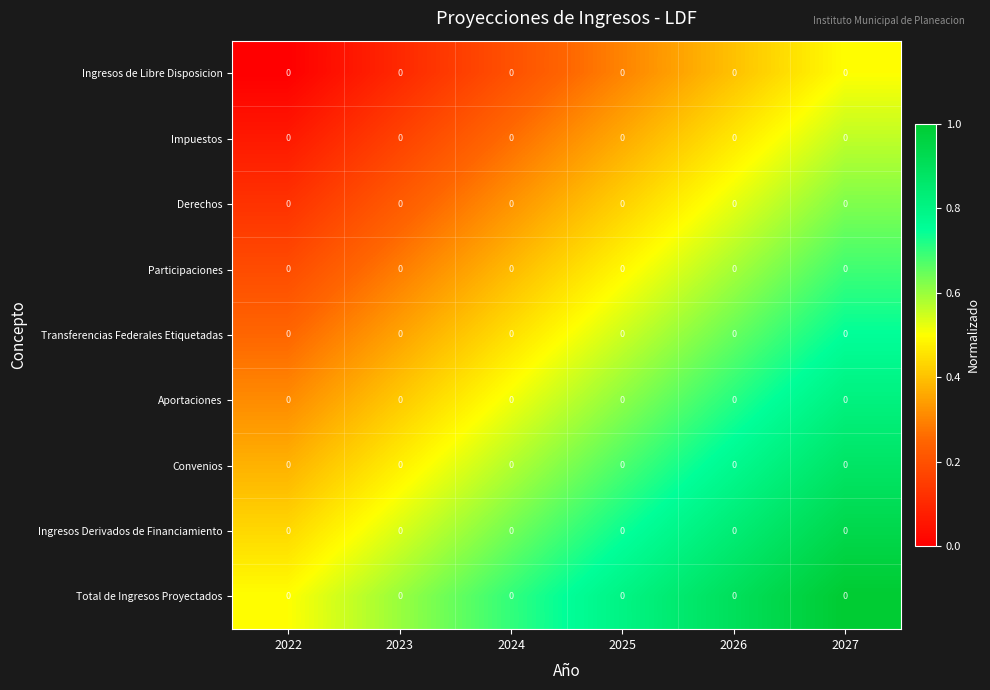

Reading left to right, what are all the values shown in this chart?

Ingresos de Libre Disposicion: 2022=0.0	2023=0.0	2024=0.0	2025=0.0	2026=0.0	2027=0.0
Impuestos: 2022=0.0	2023=0.0	2024=0.0	2025=0.0	2026=0.0	2027=0.0
Derechos: 2022=0.0	2023=0.0	2024=0.0	2025=0.0	2026=0.0	2027=0.0
Participaciones: 2022=0.0	2023=0.0	2024=0.0	2025=0.0	2026=0.0	2027=0.0
Transferencias Federales Etiquetadas: 2022=0.0	2023=0.0	2024=0.0	2025=0.0	2026=0.0	2027=0.0
Aportaciones: 2022=0.0	2023=0.0	2024=0.0	2025=0.0	2026=0.0	2027=0.0
Convenios: 2022=0.0	2023=0.0	2024=0.0	2025=0.0	2026=0.0	2027=0.0
Ingresos Derivados de Financiamiento: 2022=0.0	2023=0.0	2024=0.0	2025=0.0	2026=0.0	2027=0.0
Total de Ingresos Proyectados: 2022=0.0	2023=0.0	2024=0.0	2025=0.0	2026=0.0	2027=0.0